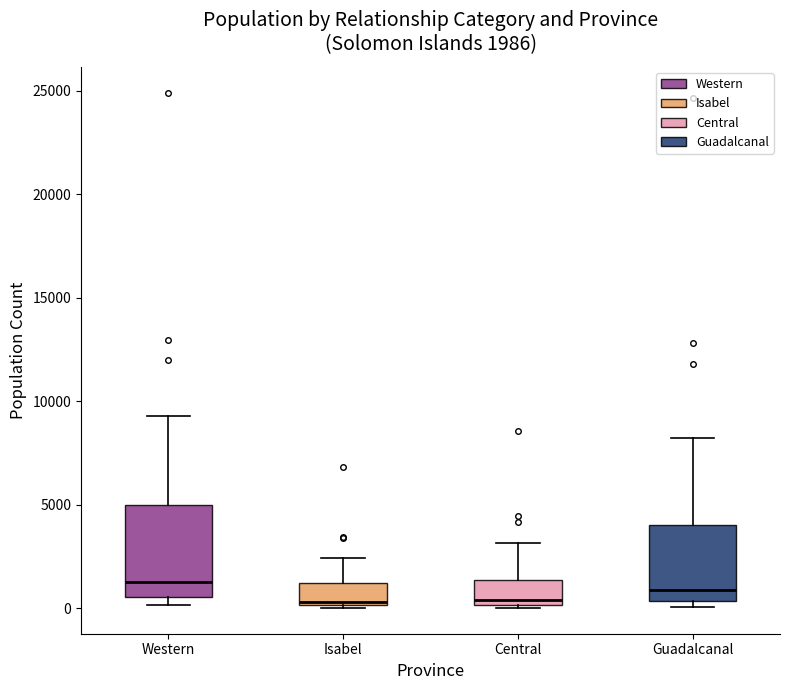

Comparing the boxes themselves (not the whiskers), which one is the tallest?

Western